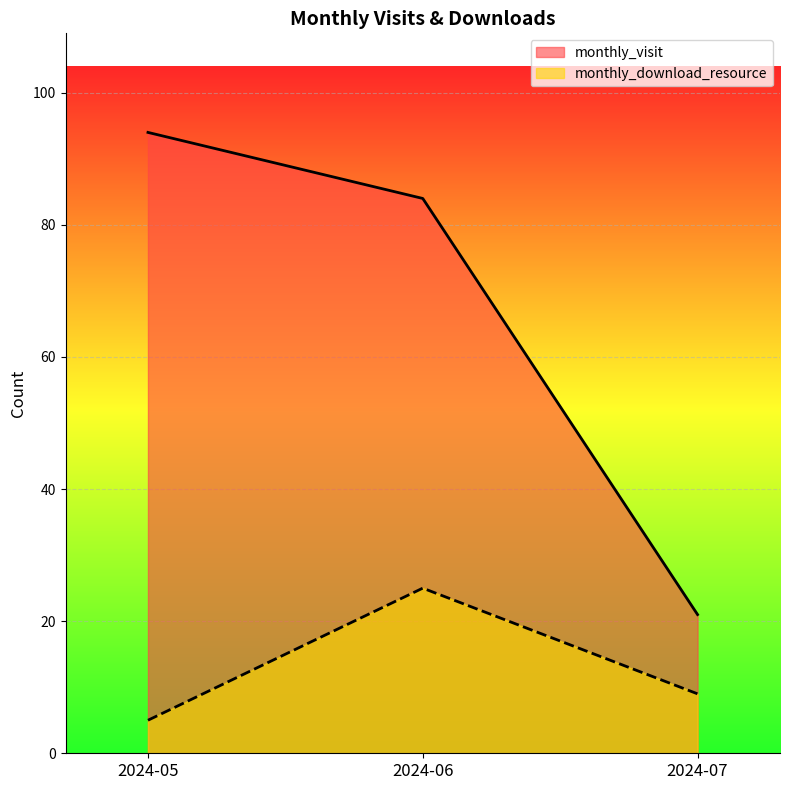

Reading left to right, extract all data points from this chart.

monthly_visit: 94	84	21
monthly_download_resource: 5	25	9